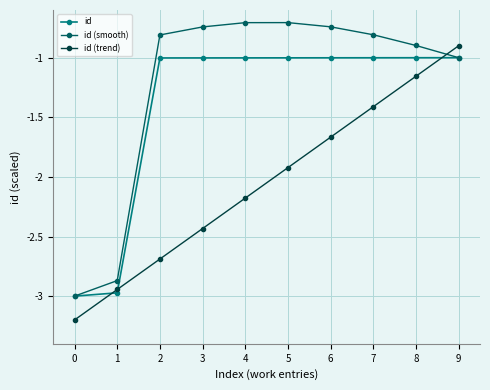

Rank the series by their average value, from highest to lowest.

id (smooth), id, id (trend)